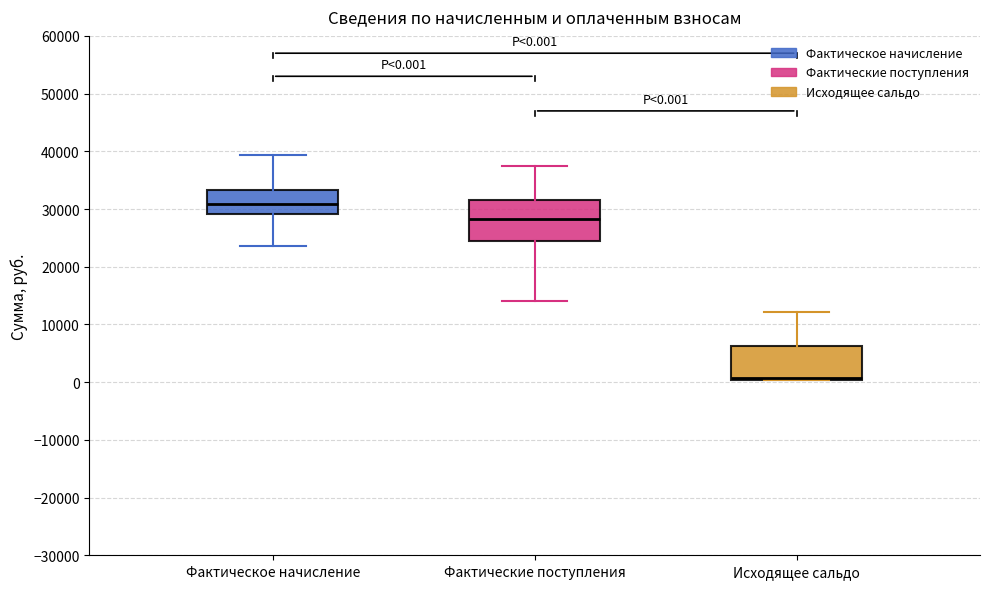

Which box's median line is the lowest?

Исходящее сальдо